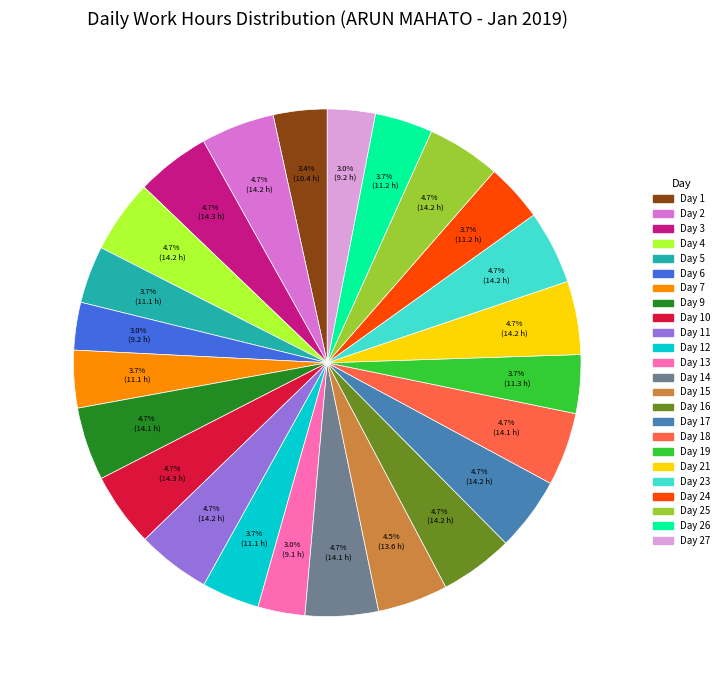

Does any single category account for the majority?

No